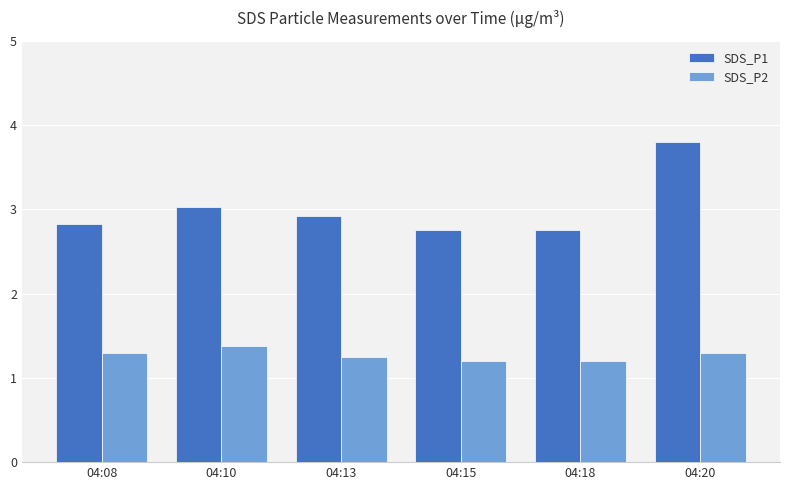

Count the number of categories in the chart.

6